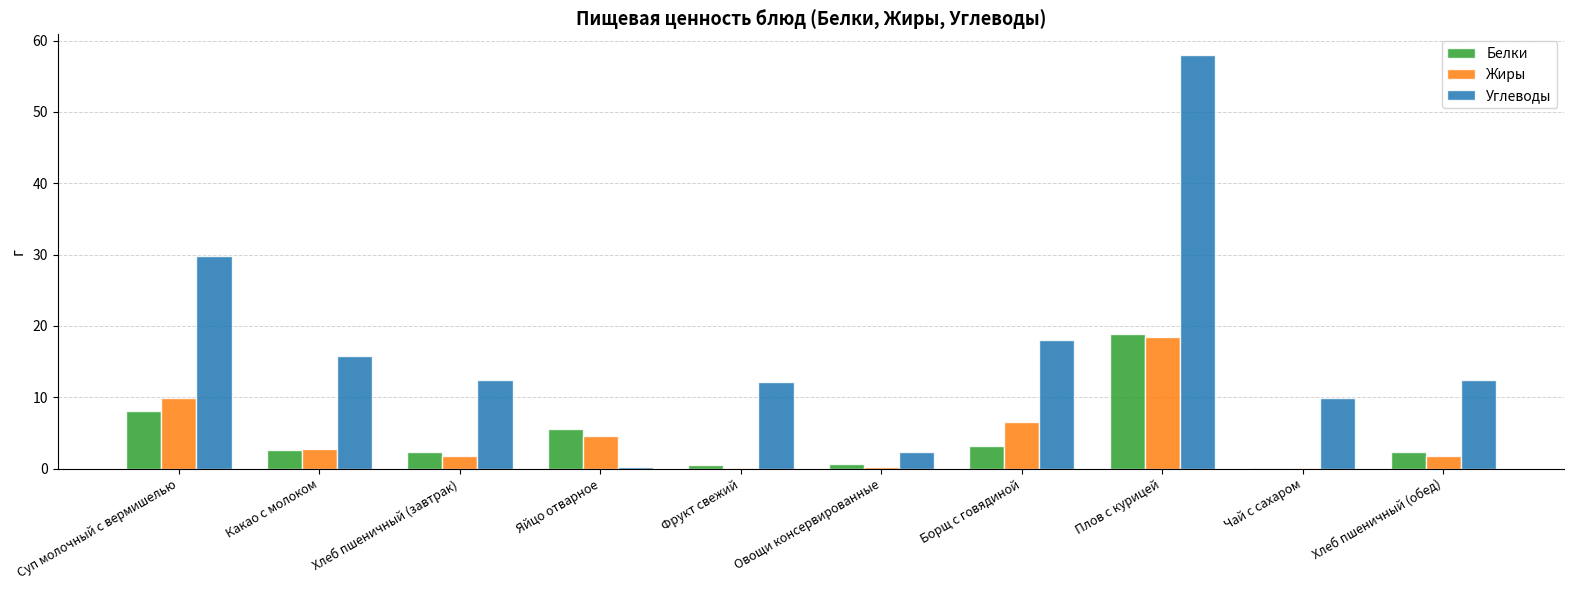

Are the bars horizontal?

No